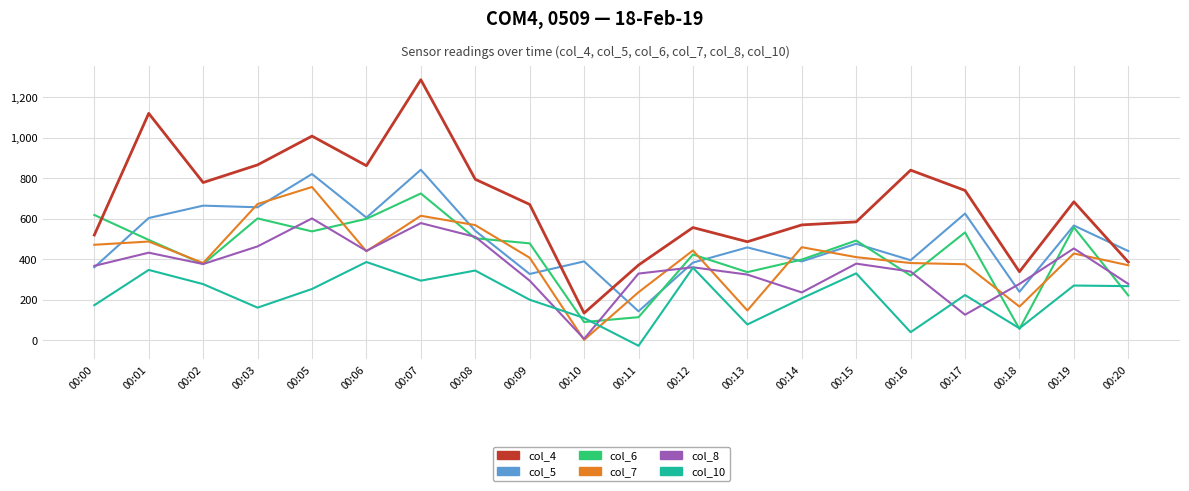

Which series has the widest spread of values?

col_4